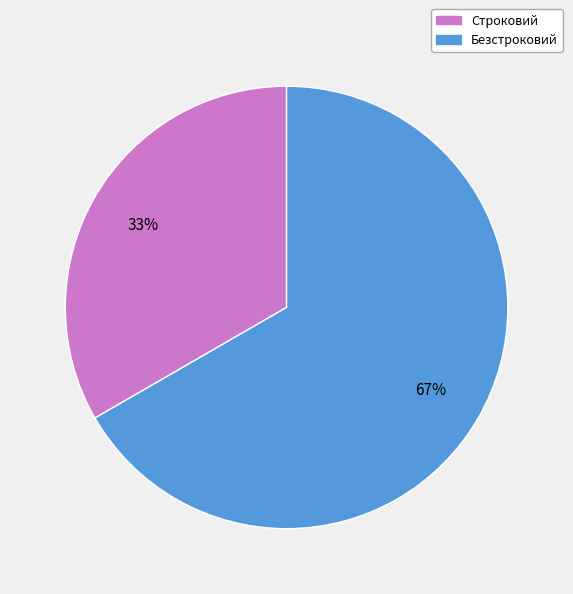

To the nearest percent, what is the combined percentage of Безстроковий and Строковий?

100%